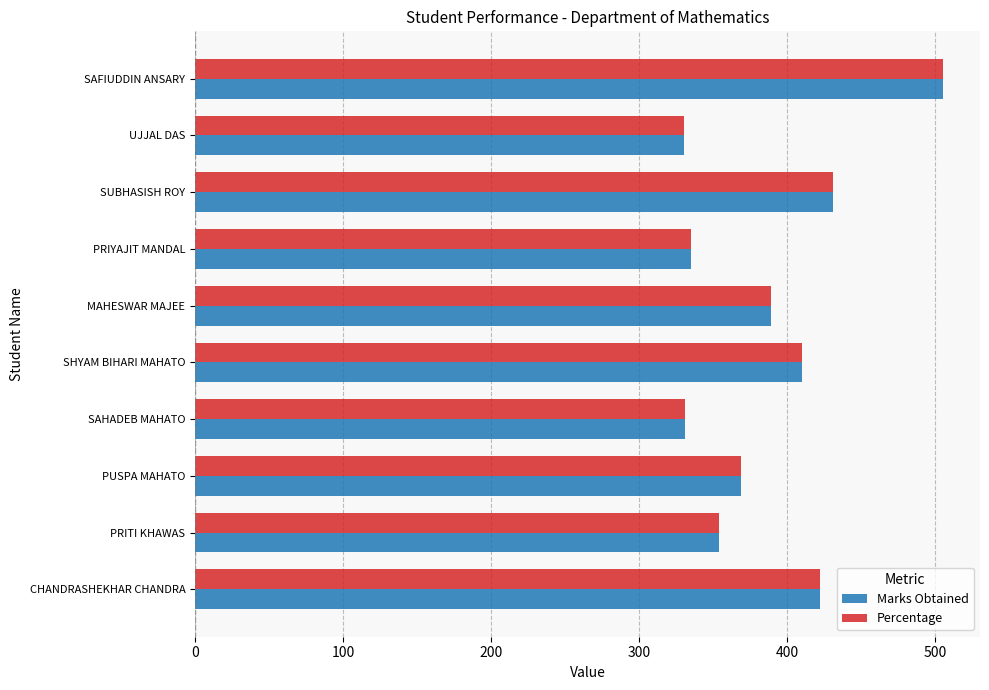

Is the value of Percentage at SAFIUDDIN ANSARY greater than the value of Marks Obtained at UJJAL DAS?

Yes